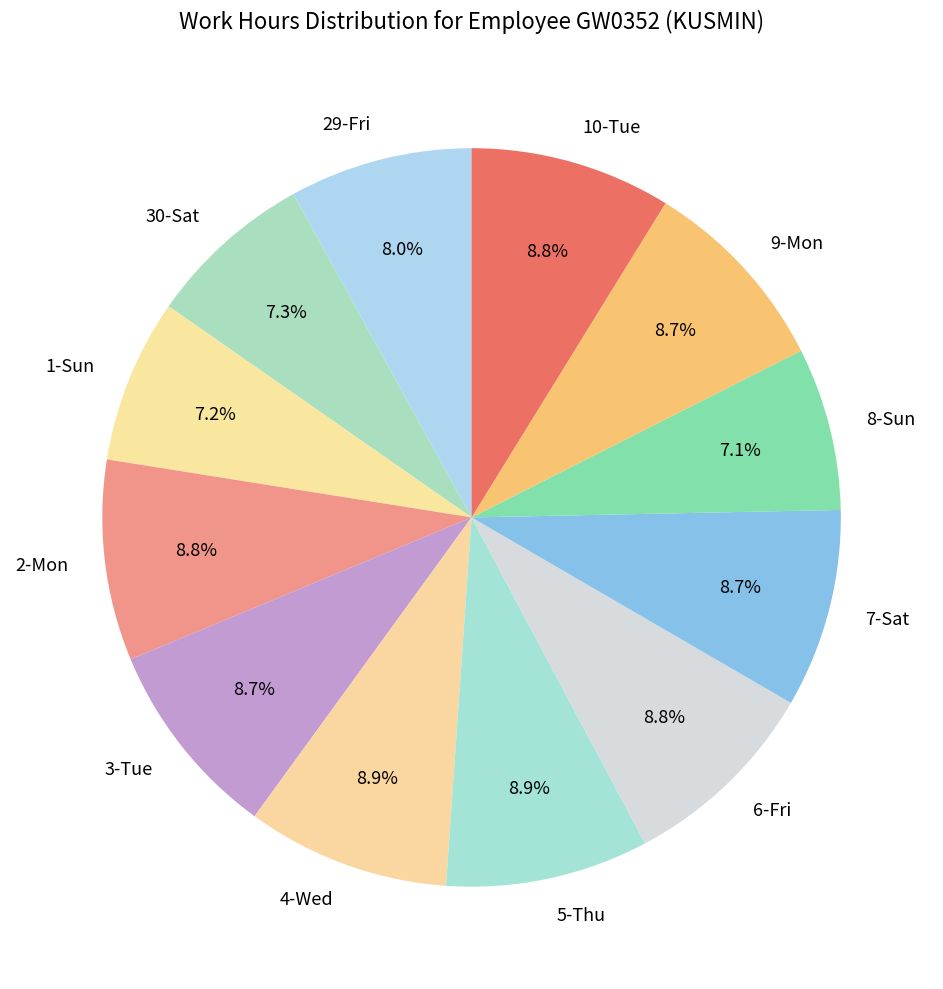

To the nearest percent, what portion does 8-Sun represent?

7%